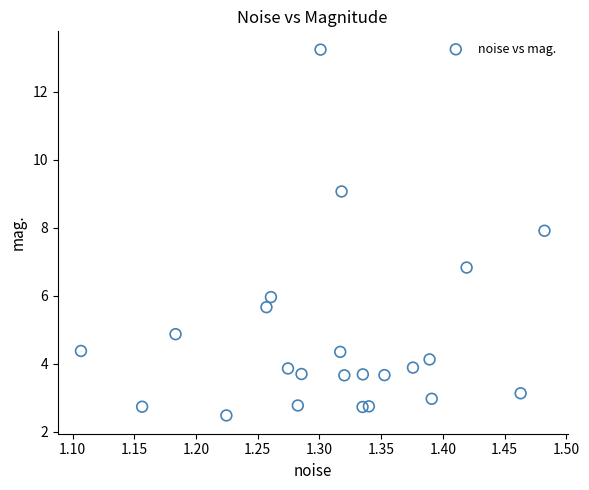

What Y value in the scatter plot is closest to 7?

6.8